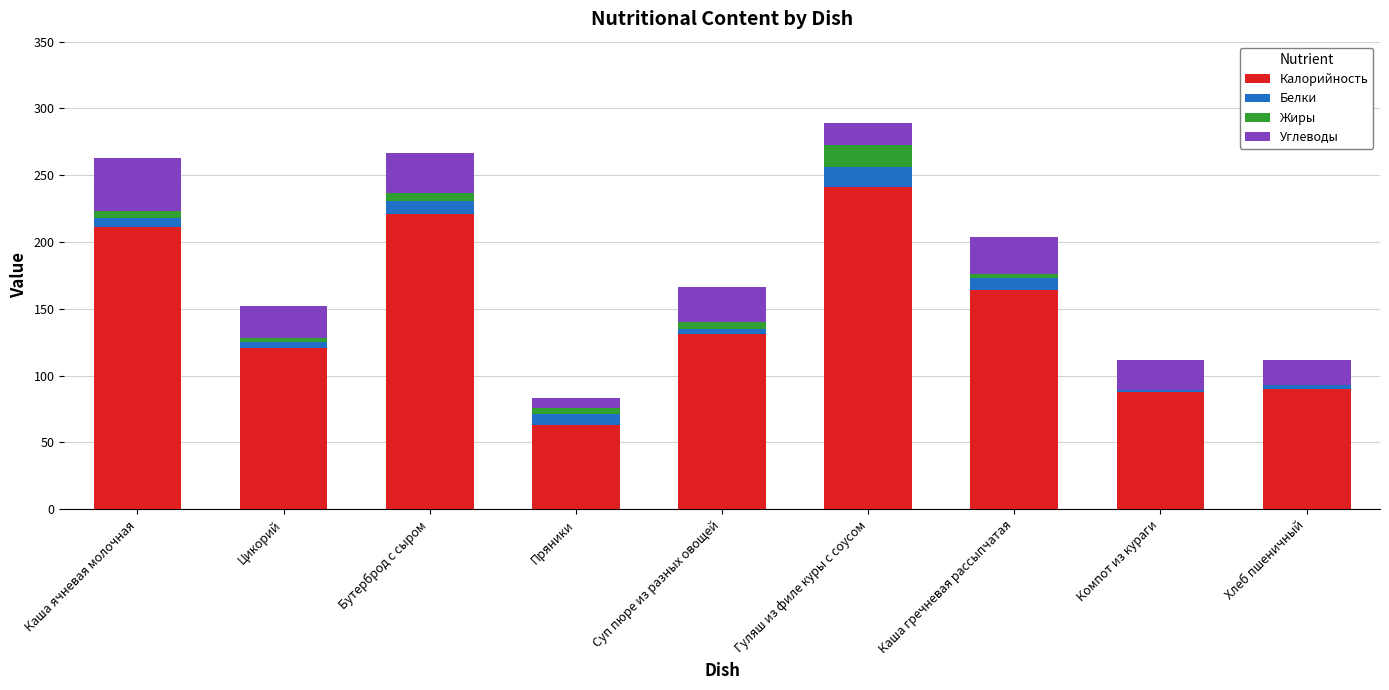

At which label does Калорийность reach its peak?

Гуляш из филе куры с соусом